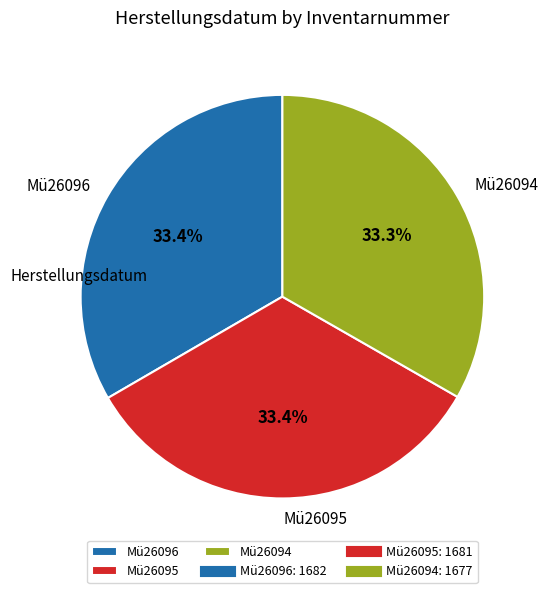

To the nearest percent, what is the average slice percentage?

33%